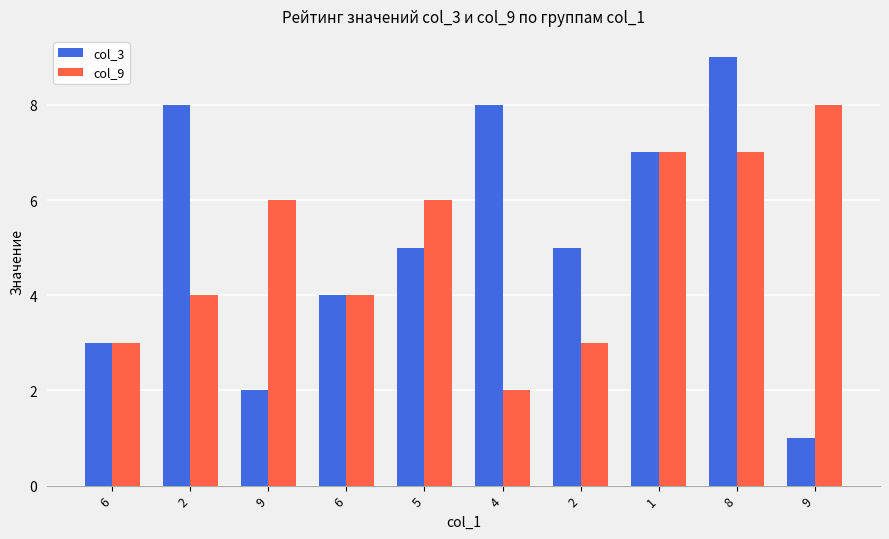

How many bars are there in each group?

2